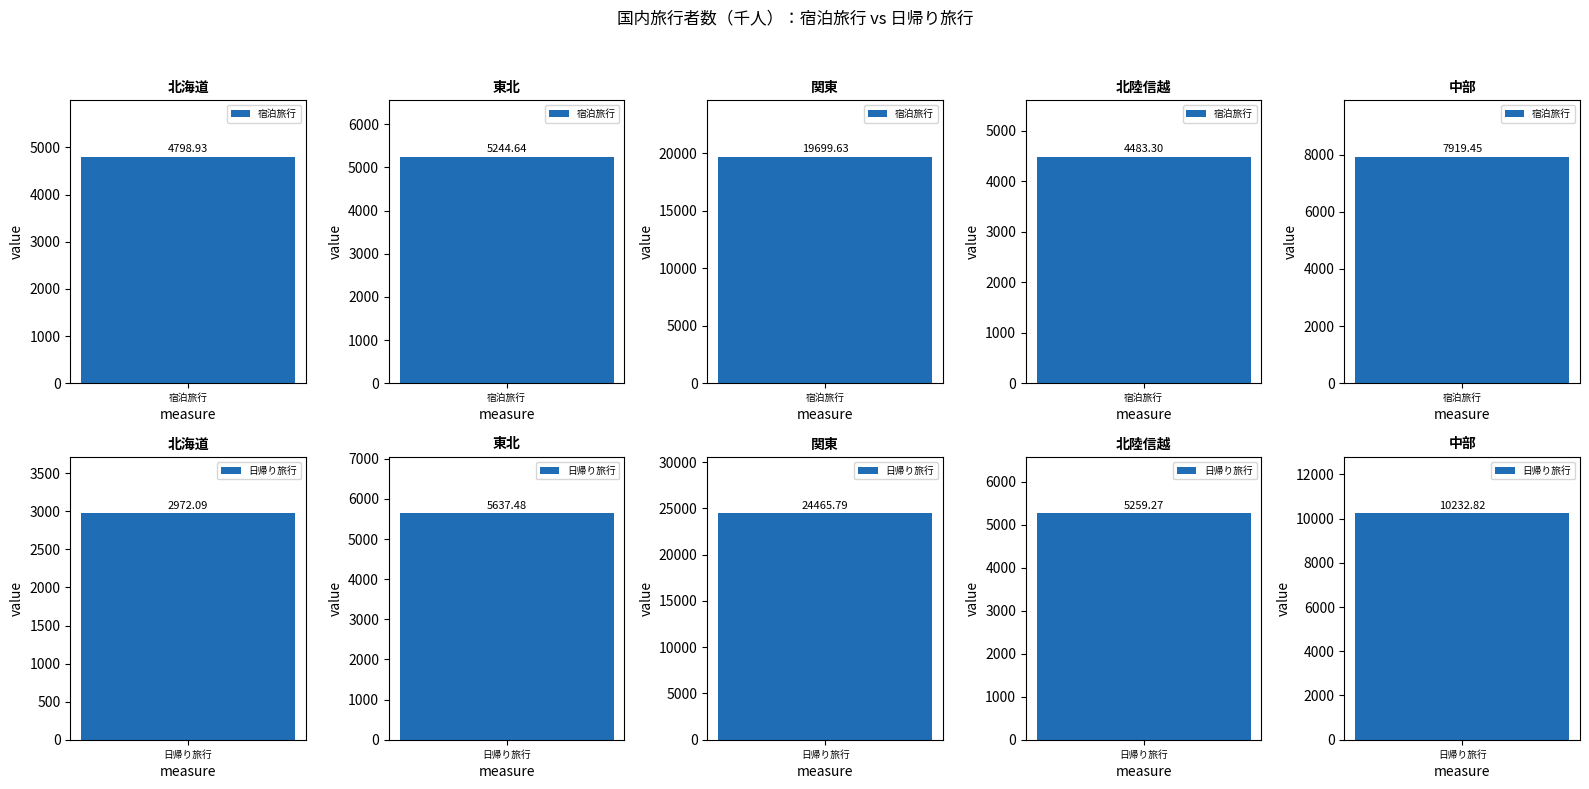

At which category is the sum across all series the highest?

関東